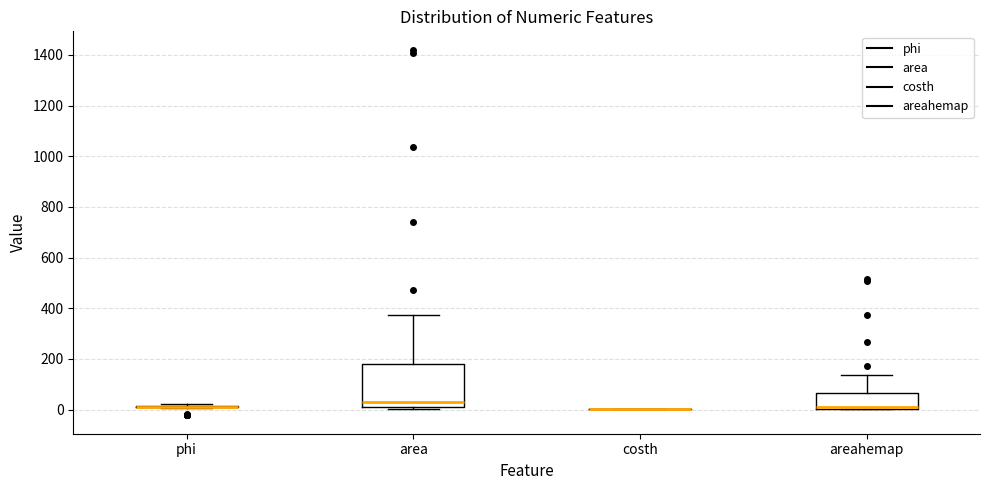

Reading left to right, transcribe this box plot: for each box, give where its median line is, the range the box spans, and where its two whiskers end, as read against the y-axis. The values are not printed on the chart, so give them approximately, as read against the axis.

phi: box collapsed to a line at 20, whiskers 0 to 20
area: median 40, box 20 to 180, whiskers 0 to 380
costh: box collapsed to a line at 0, whiskers 0 to 0
areahemap: median 20, box 0 to 60, whiskers 0 to 140